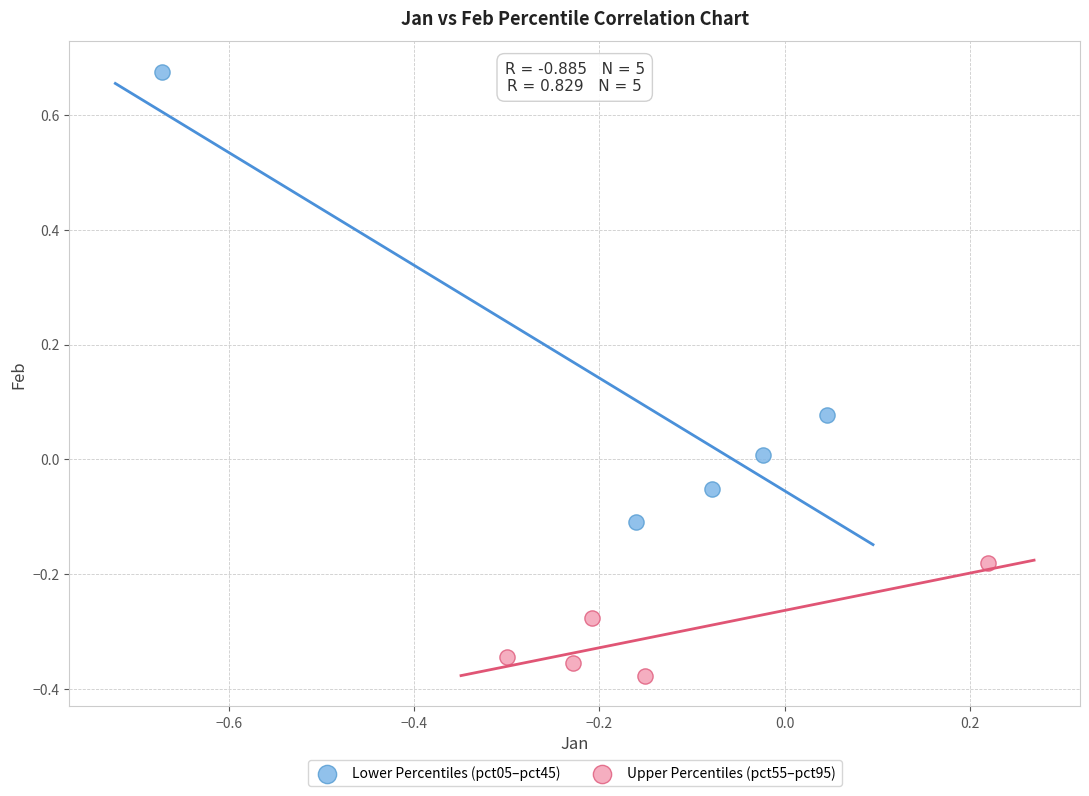

Which series contains the lowest Y value?

Upper Percentiles (pct55–pct95)